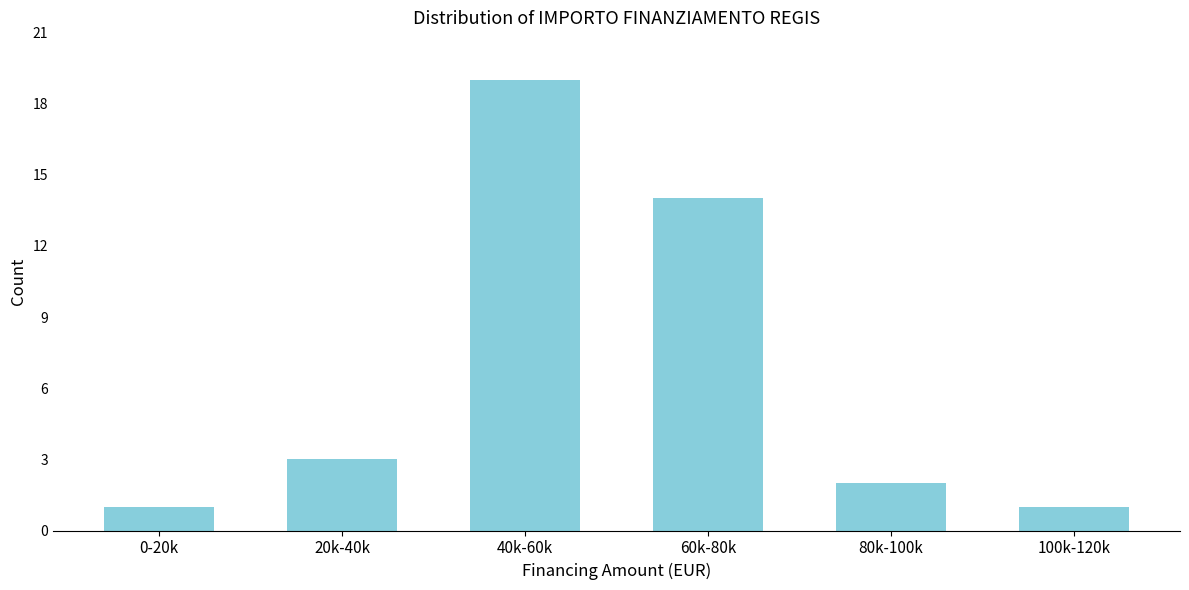

Reading left to right, what are all the values shown in this chart?

0-20k=1	20k-40k=3	40k-60k=19	60k-80k=14	80k-100k=2	100k-120k=1